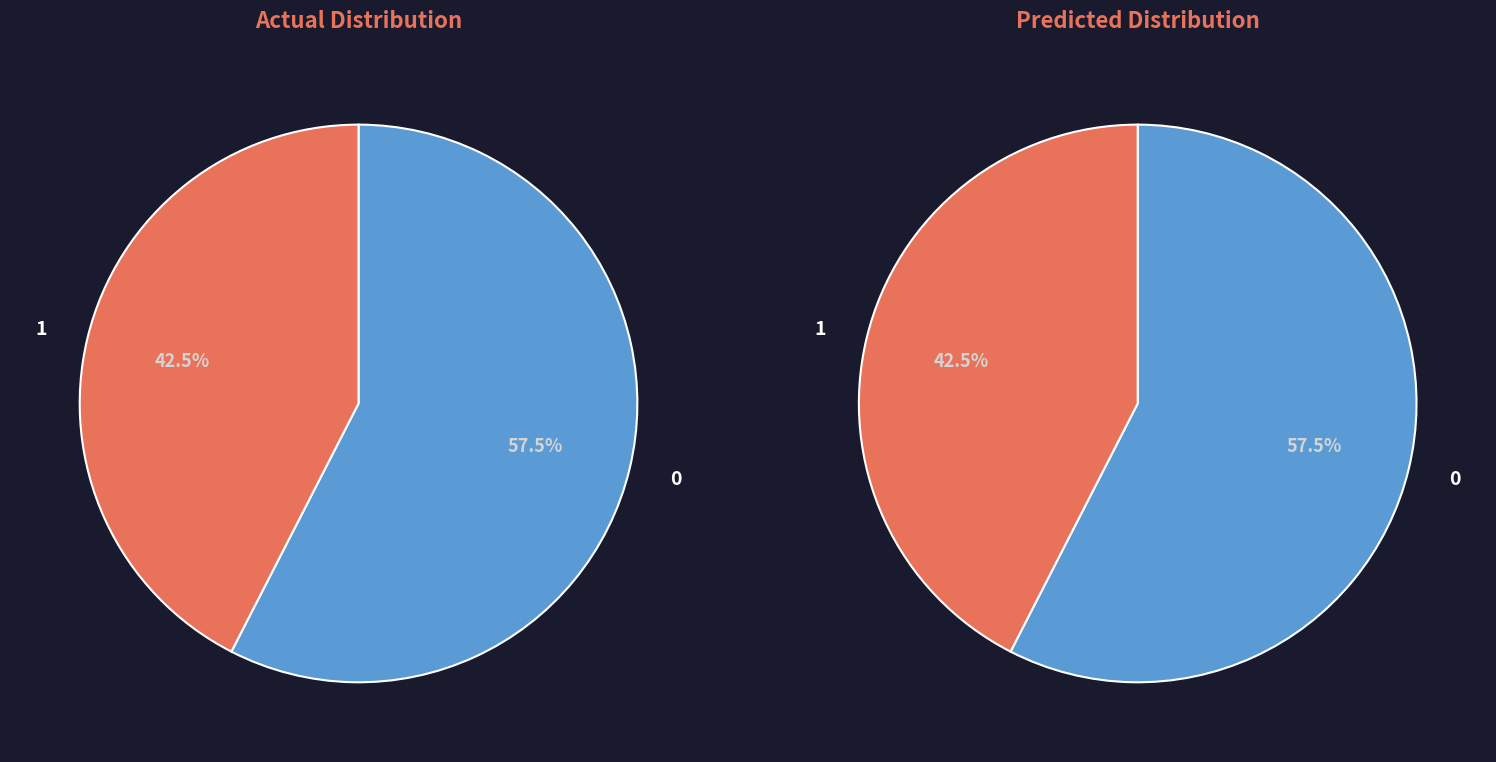

Is 28 the majority of the pie?

No